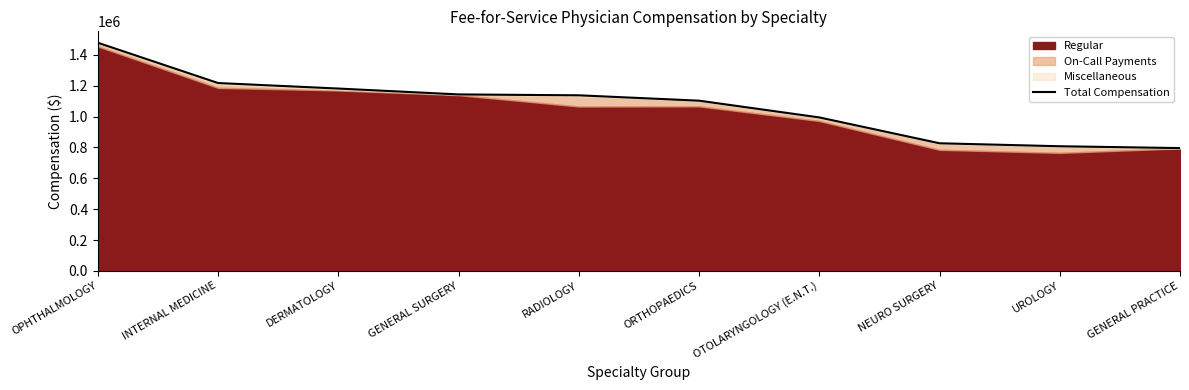

The chart shows a value of 2590884.7 at OPHTHALMOLOGY. True or false?

False